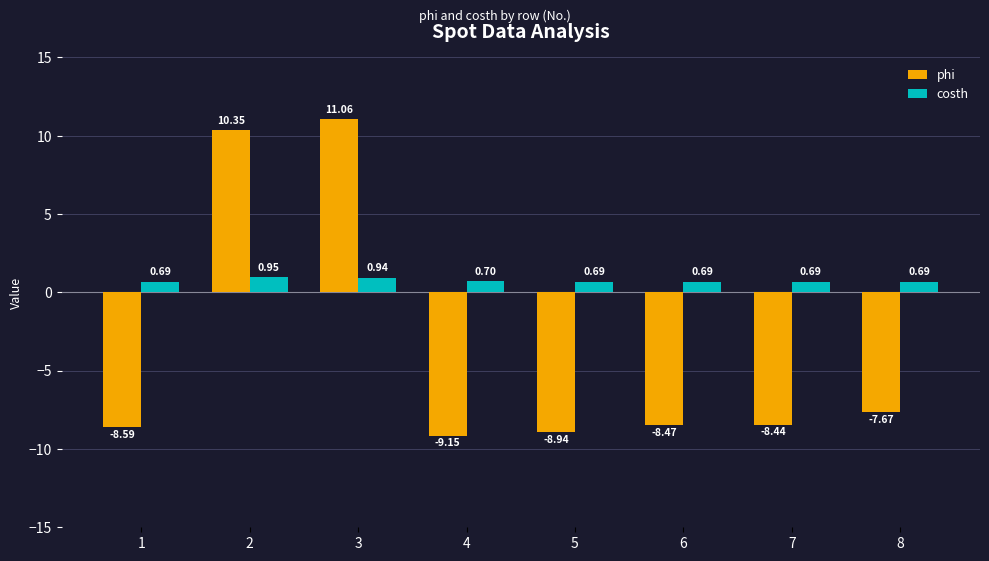

Rank the series by their maximum value, from lowest to highest.

costh, phi